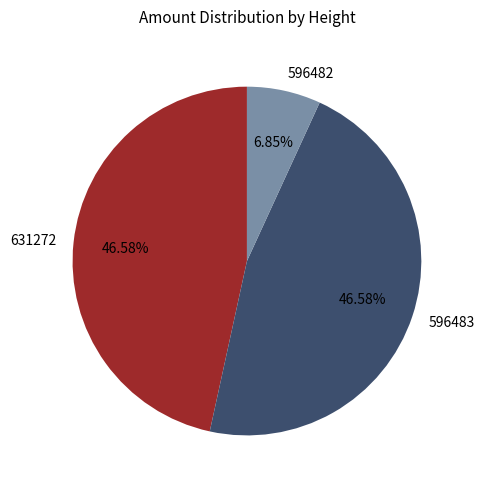

What percentage is the 631272 slice, to the nearest percent?

47%